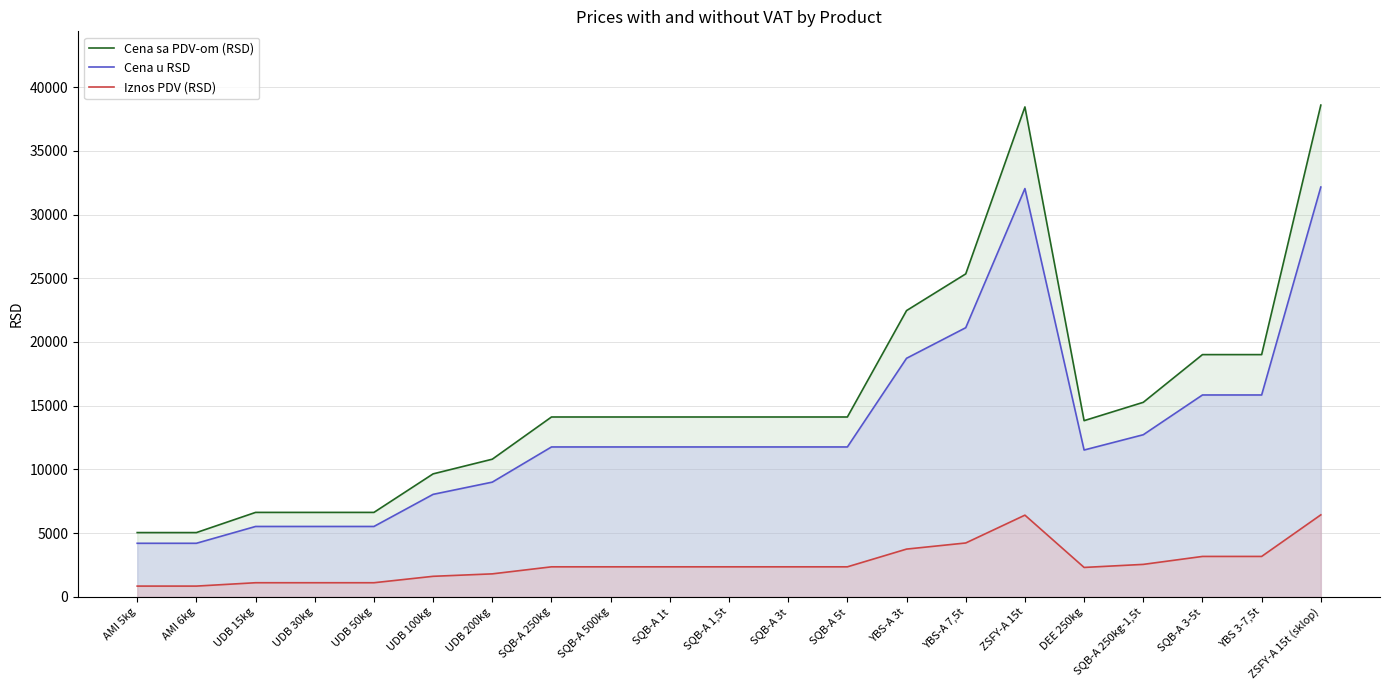

Reading left to right, what are all the values shown in this chart?

Cena sa PDV-om (RSD): 5040	5040	6624	6624	6624	9648	10800	14112	14112	14112	14112	14112	14112	22464	25344	38448	13824	15264	19008	19008	38592
Cena u RSD: 4200	4200	5520	5520	5520	8040	9000	11760	11760	11760	11760	11760	11760	18720	21120	32040	11520	12720	15840	15840	32160
Iznos PDV (RSD): 840	840	1104	1104	1104	1608	1800	2352	2352	2352	2352	2352	2352	3744	4224	6408	2304	2544	3168	3168	6432